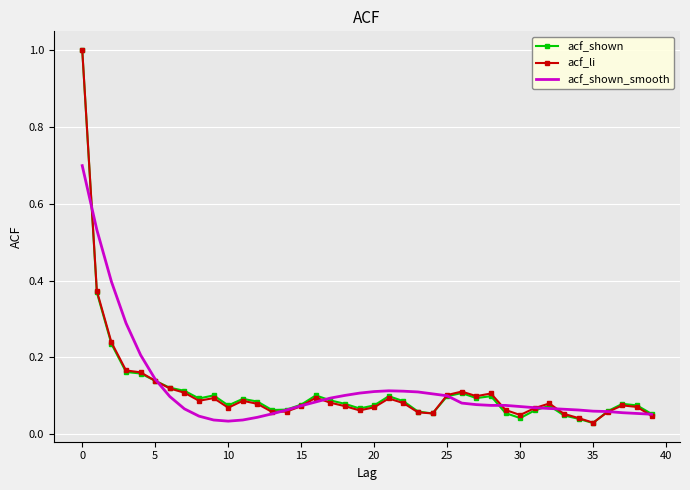

What are all the series names shown in the legend?

acf_shown, acf_li, acf_shown_smooth